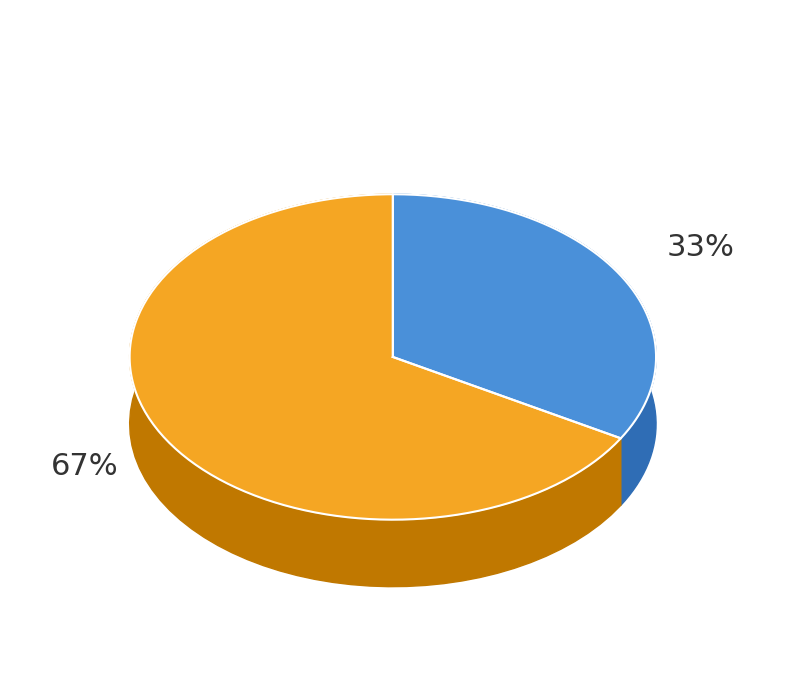

Do form4-01242023_090122.xml and form4-02282023_100250.xml together represent more than half of the pie?

Yes